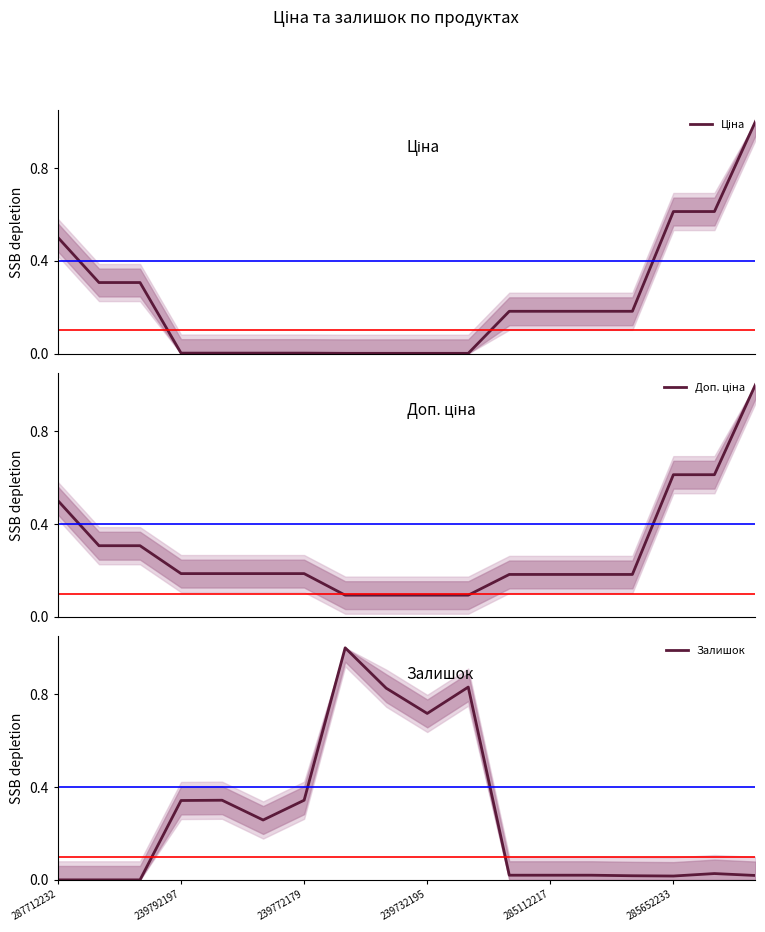

The value of Ціна at 7 is 0.0. True or false?

False